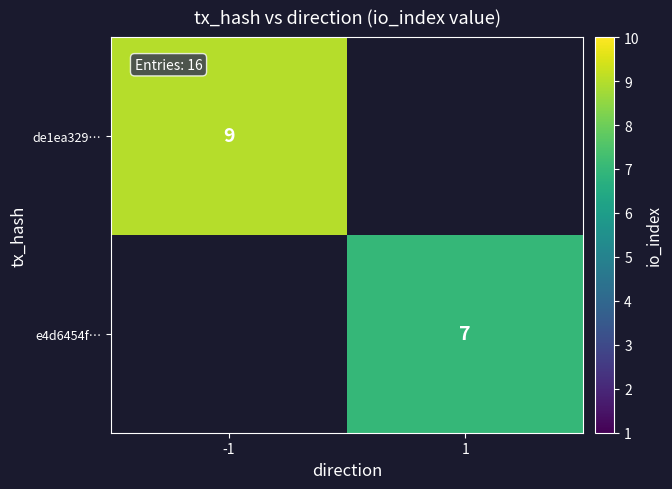

The value of e4d6454f… at 1 is 7. True or false?

True